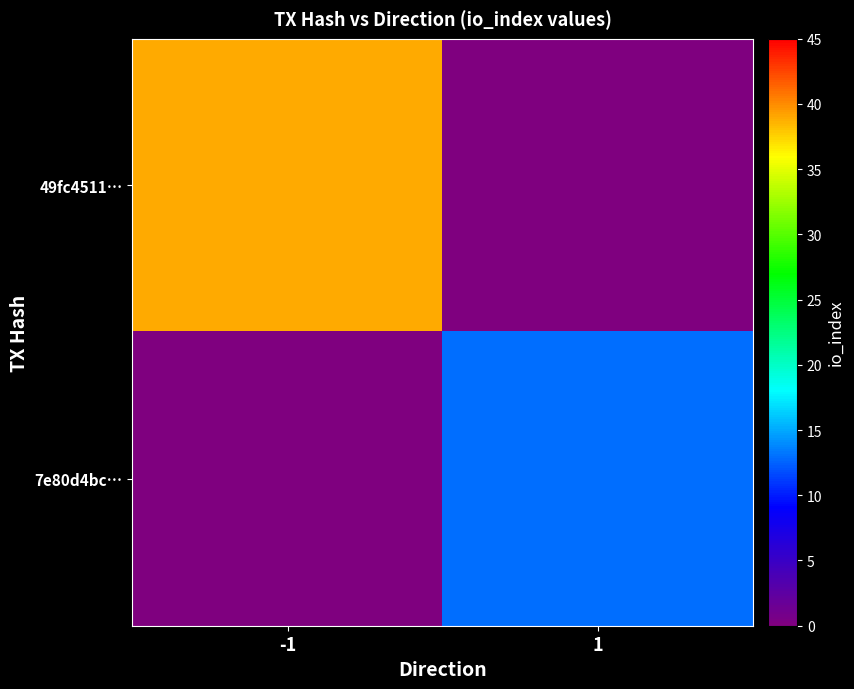

What is the spread (max minus min) of values at -1?

39